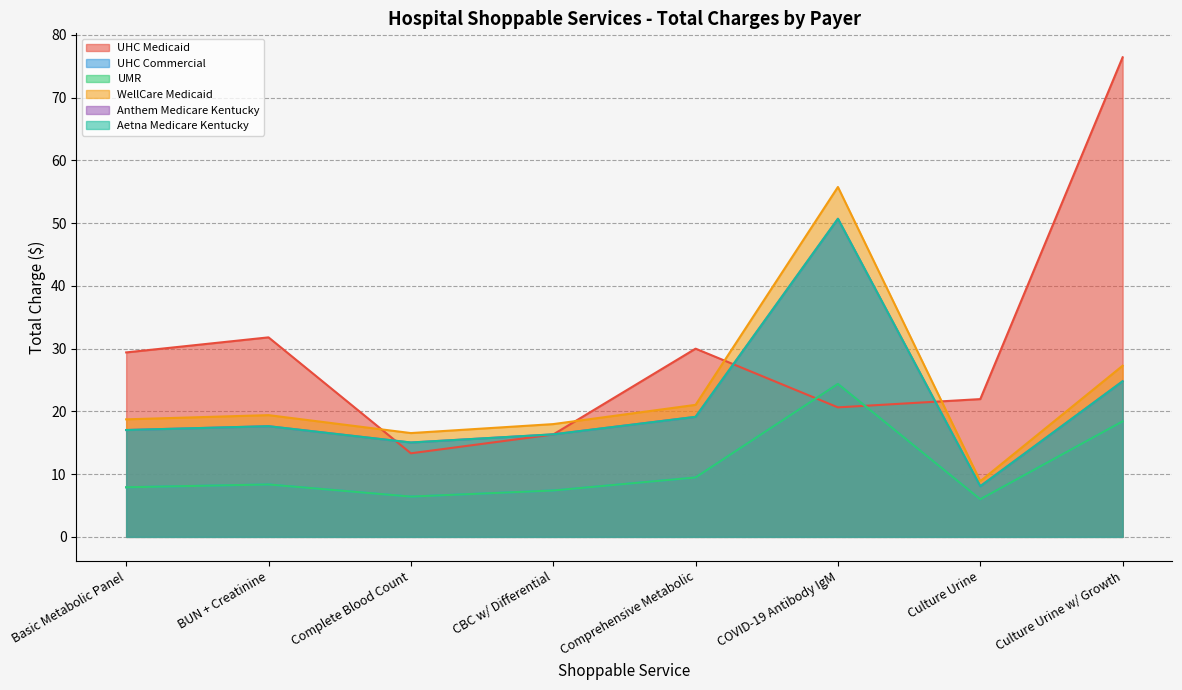

True or false: Aetna Medicare Kentucky has a value of 19.1 at Comprehensive Metabolic.

True